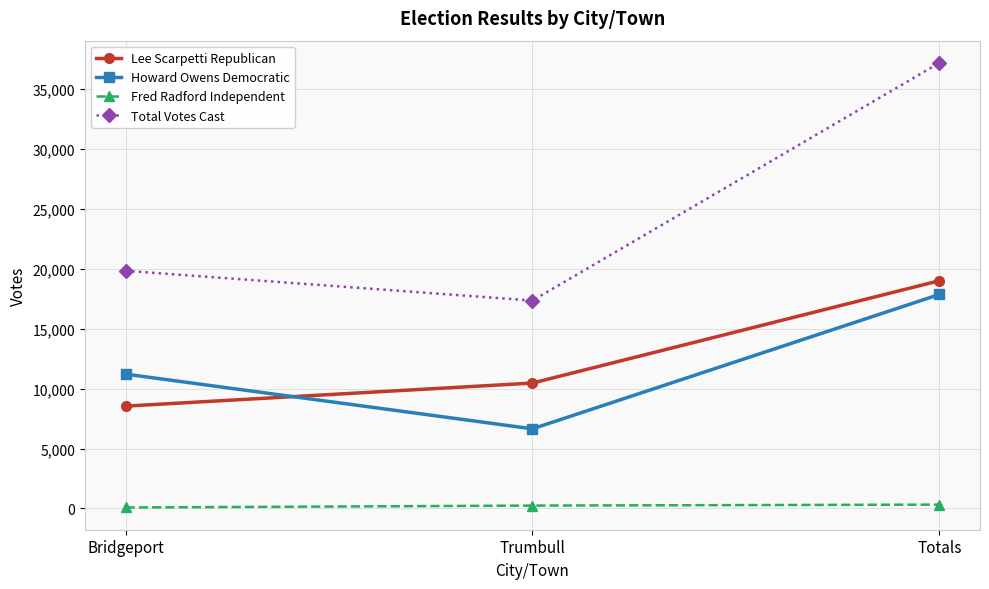

Count the Fred Radford Independent values in the range 81 to 321.

3